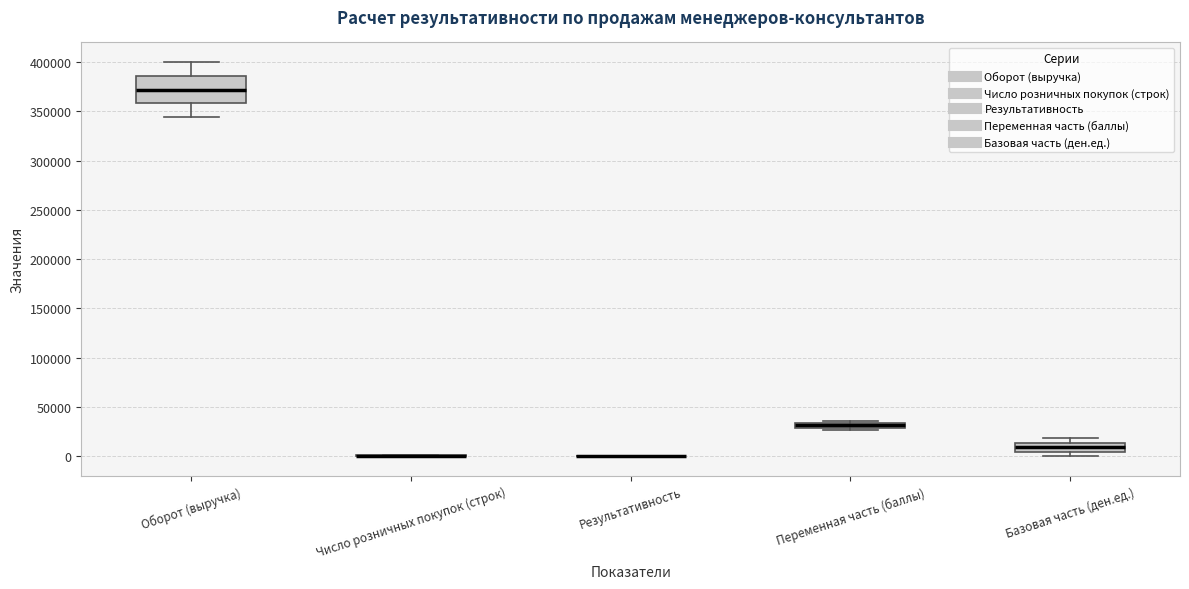

Comparing the boxes themselves (not the whiskers), which one is the tallest?

Оборот (выручка)